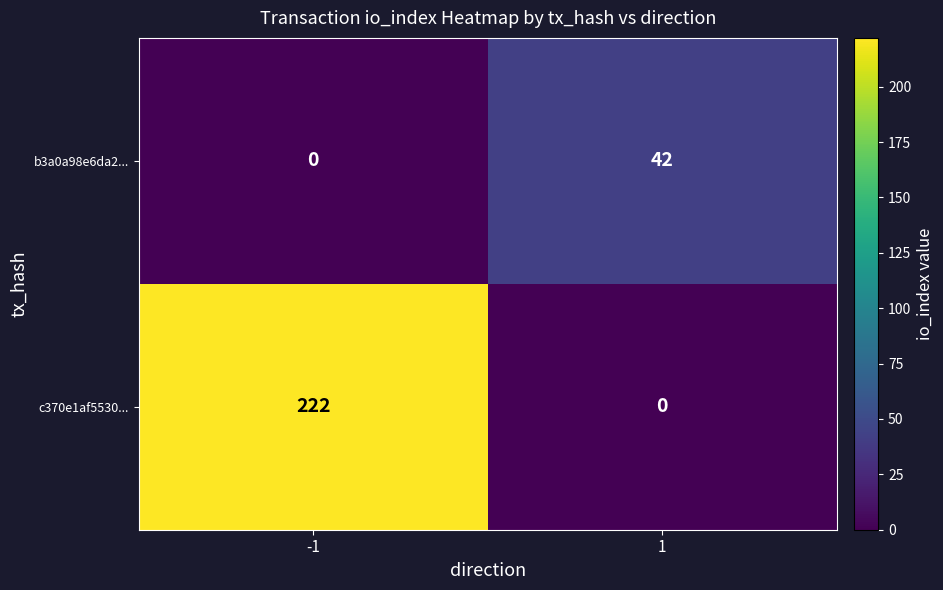

What is the total value across all series at 1?

42